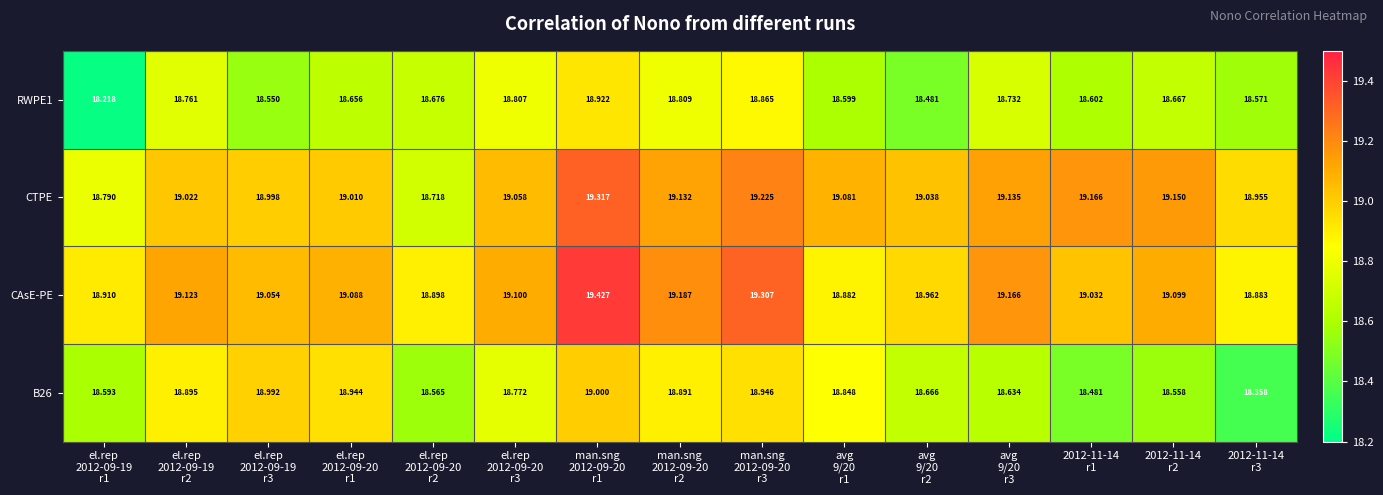

What is the spread (max minus min) of values at man.sng
2012-09-20
r1?

0.5